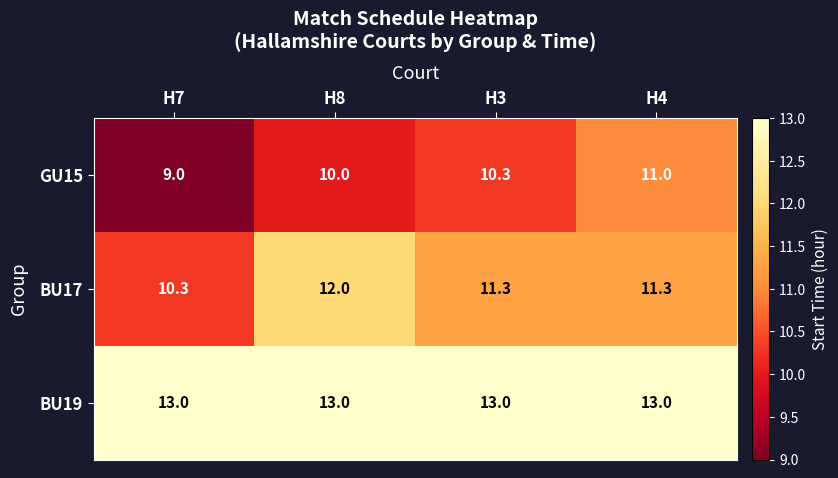

Which series changed the most between H7 and H4?

GU15